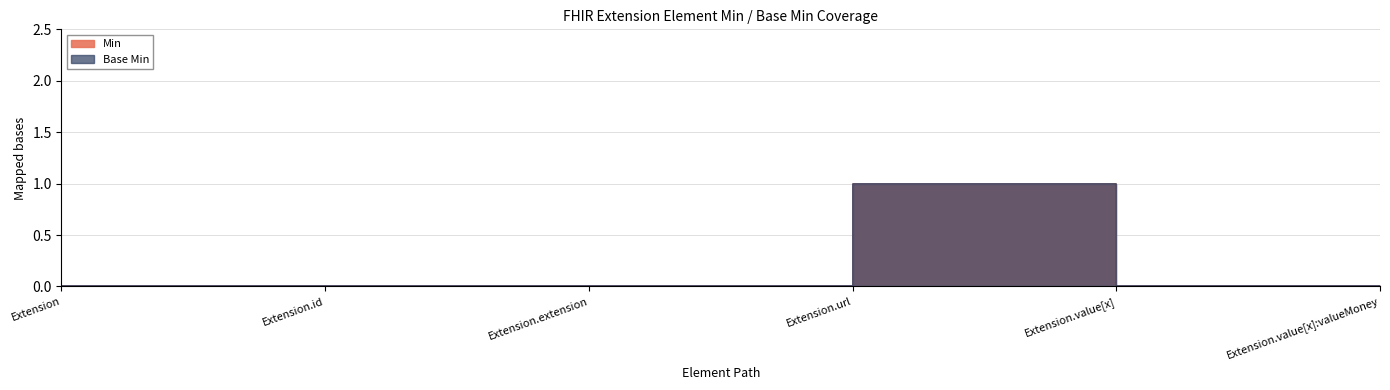

What is the label of the 5th point from the left?

Extension.value[x]